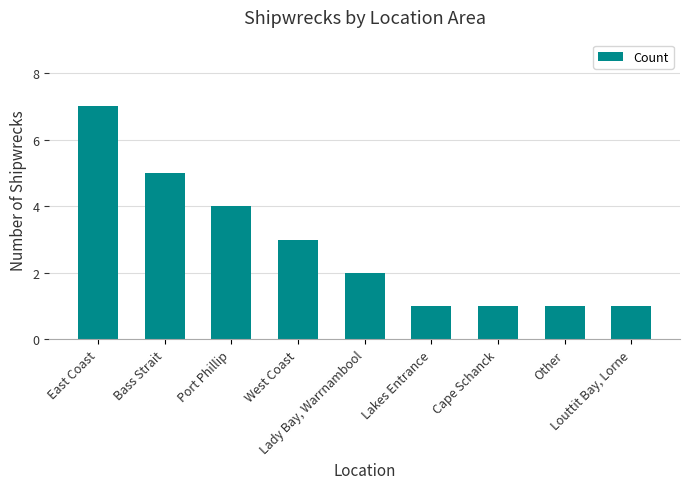

How many bars are there in total?

9